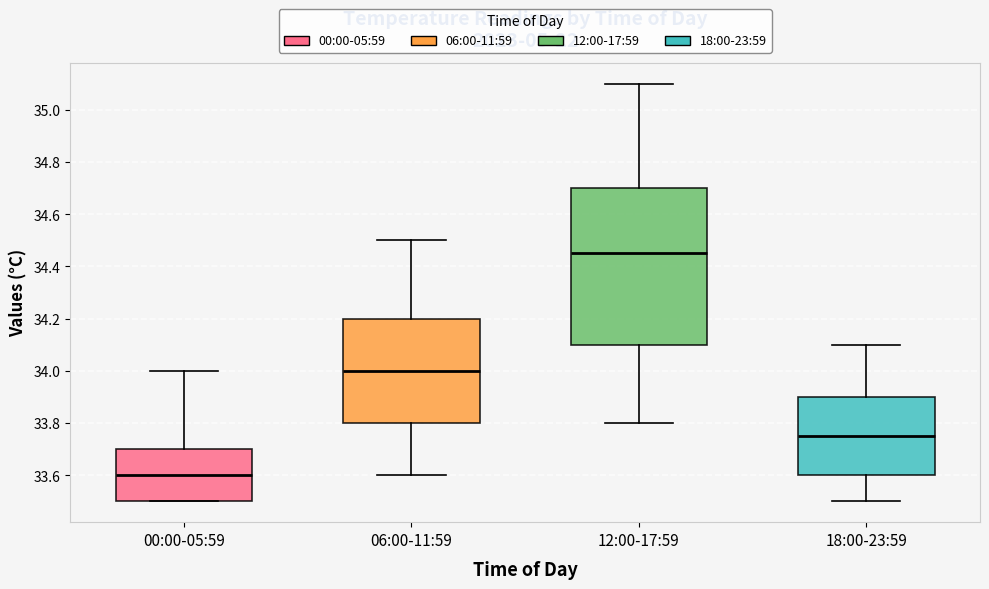

Reading left to right, transcribe this box plot: for each box, give where its median line is, the range the box spans, and where its two whiskers end, as read against the y-axis. The values are not printed on the chart, so give them approximately, as read against the axis.

00:00-05:59: median 33.60, box 33.50 to 33.70, whiskers 33.50 to 34.00
06:00-11:59: median 34.00, box 33.80 to 34.20, whiskers 33.60 to 34.50
12:00-17:59: median 34.46, box 34.10 to 34.70, whiskers 33.80 to 35.10
18:00-23:59: median 33.76, box 33.60 to 33.90, whiskers 33.50 to 34.10